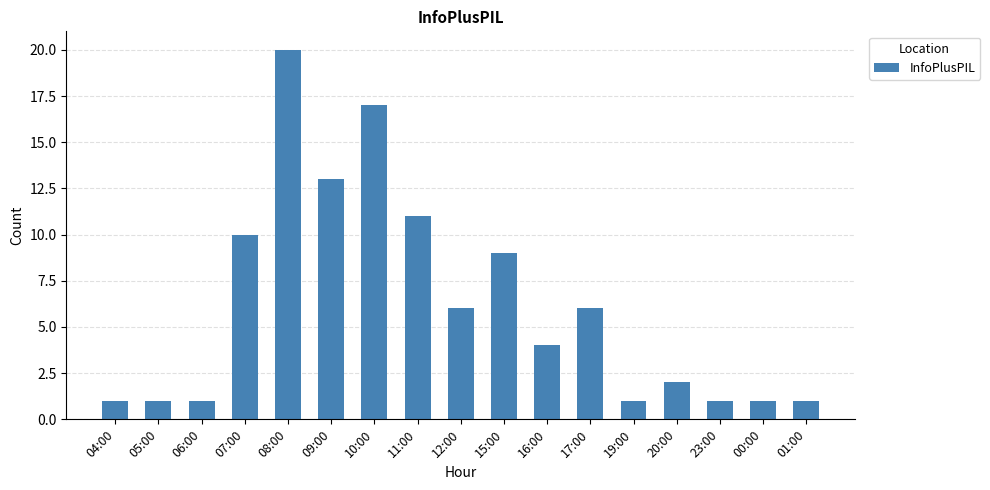

Which has a higher value, 06:00 or 12:00?

12:00